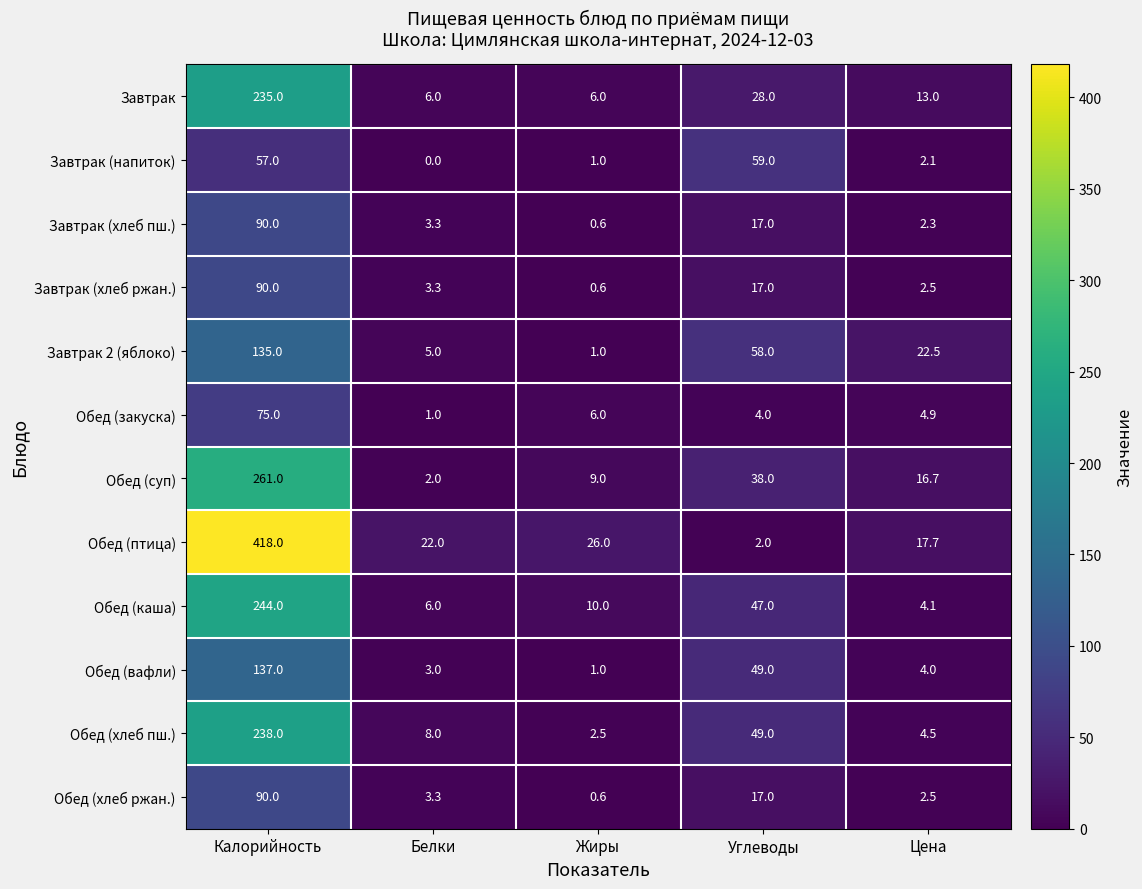

What is the difference between the maximum and minimum values in the Обед (хлеб пш.) series?

235.5